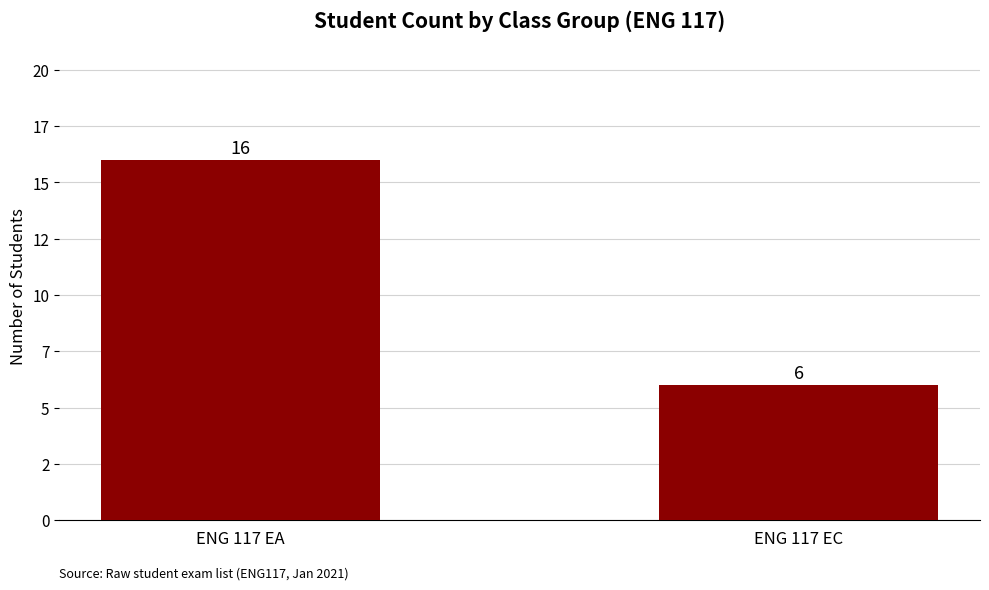

Reading left to right, extract all data points from this chart.

16	6